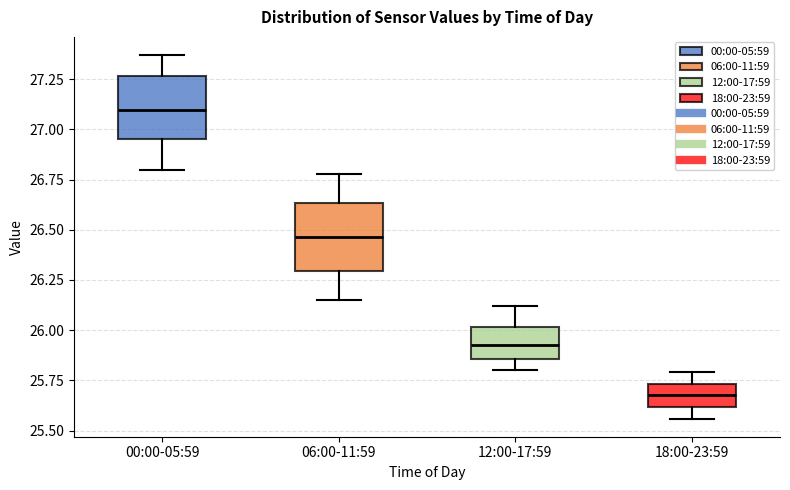

Where is the lower edge of the box for 00:00-05:59 on the y-axis? The values are not printed on the chart, so give them approximately, as read against the axis.

26.95